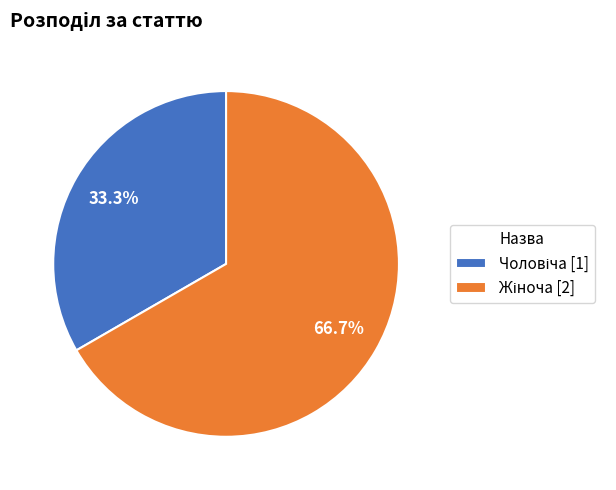

Is there a majority slice in this chart?

Yes